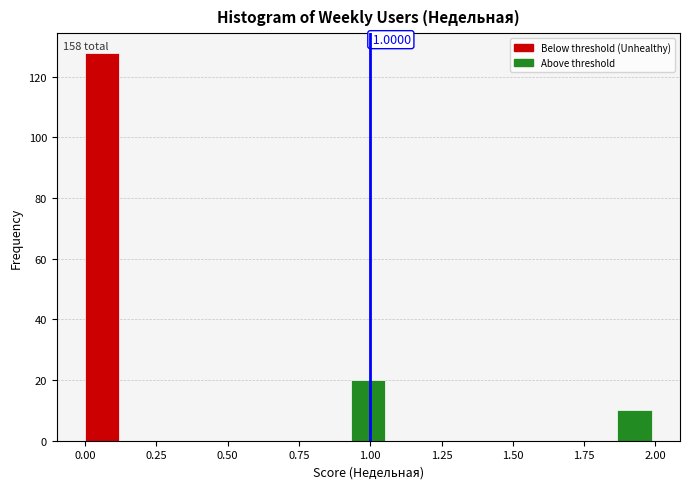

Around what value on the x-axis is the tallest bar? Give the approximate position of its centre, as read against the axis.

0.05